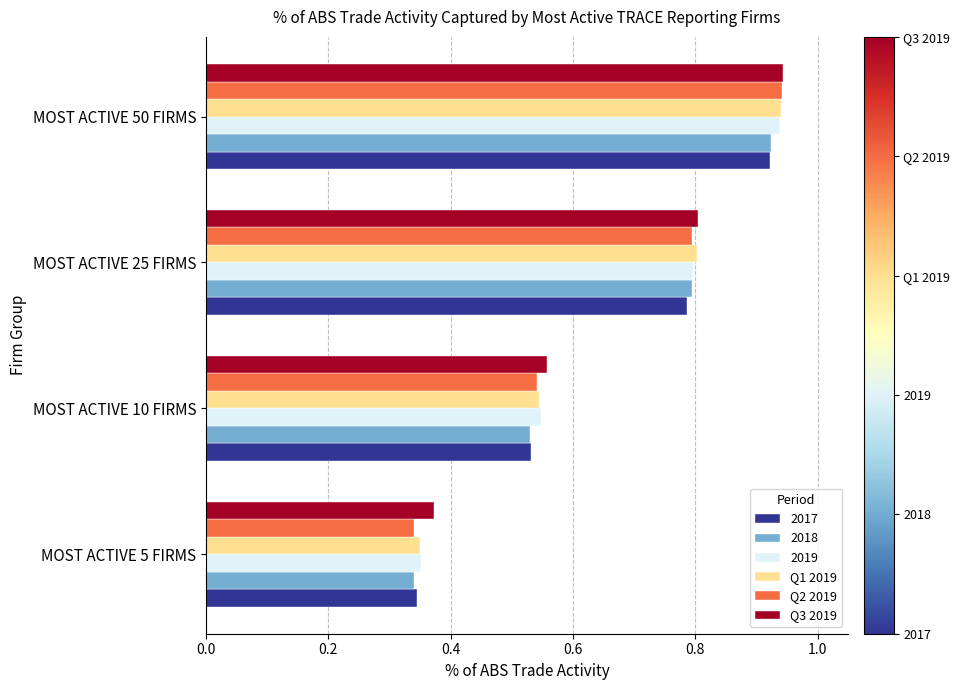

Which series changed the most between MOST ACTIVE 10 FIRMS and MOST ACTIVE 25 FIRMS?

2018